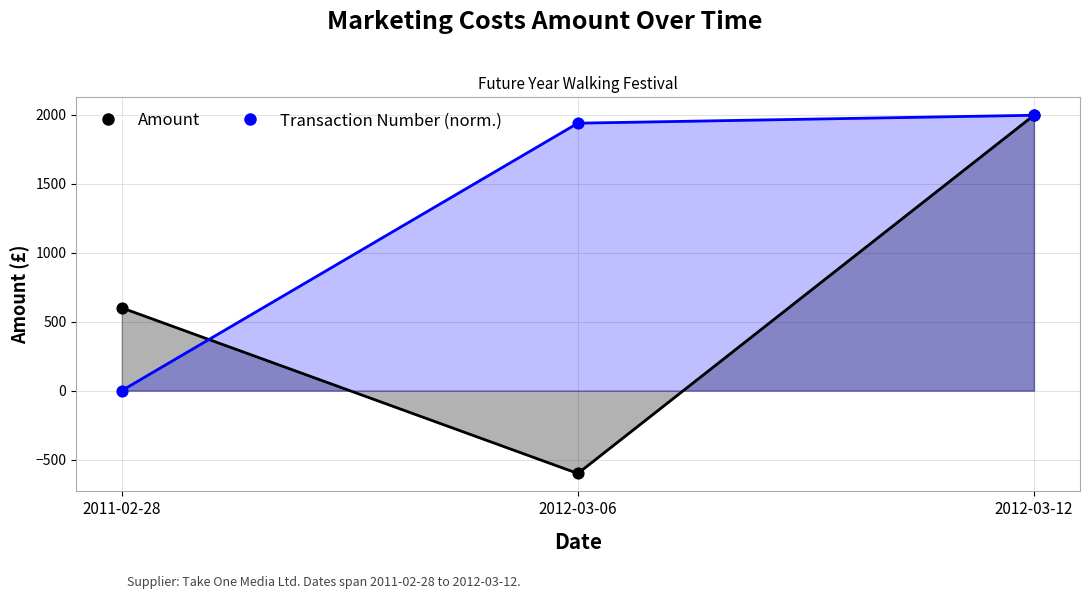

Is the value of Transaction Number (norm.) at 2012-03-06 greater than the value of Amount at 2012-03-06?

Yes